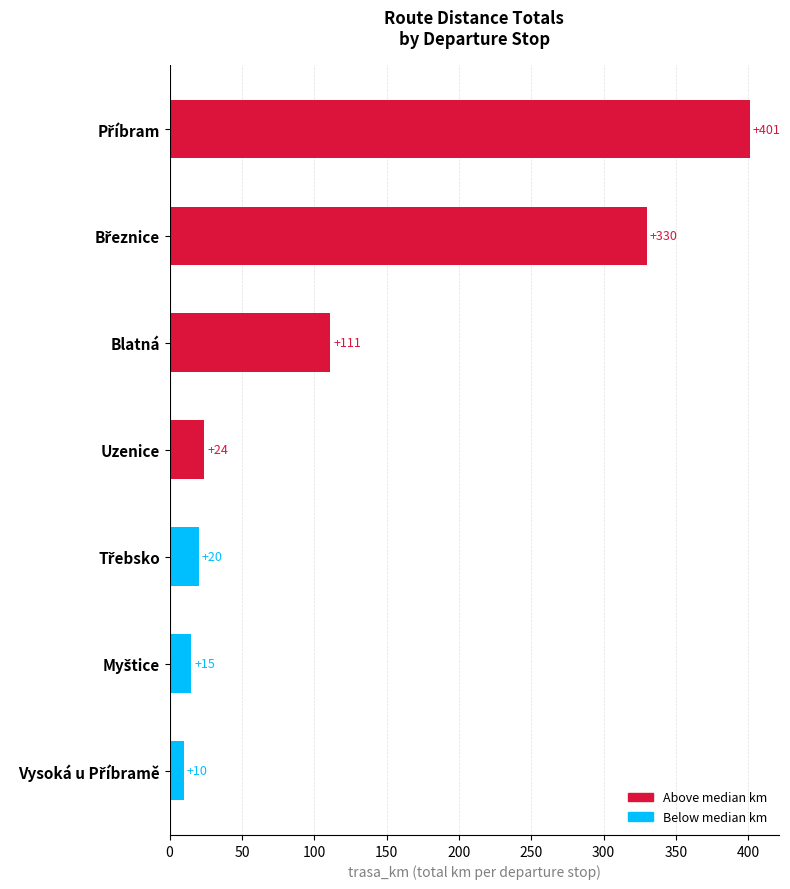

Reading top to bottom, what are all the values shown in this chart?

401	330	111	24	20	15	10